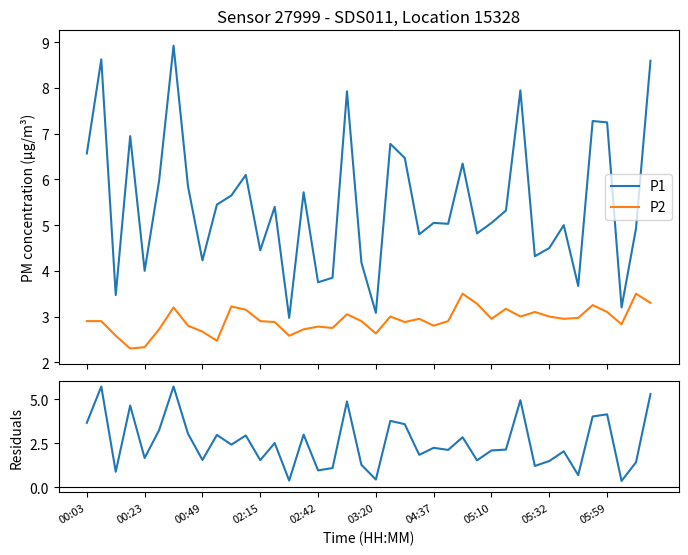

True or false: P1 and P2 intersect in this chart.

False